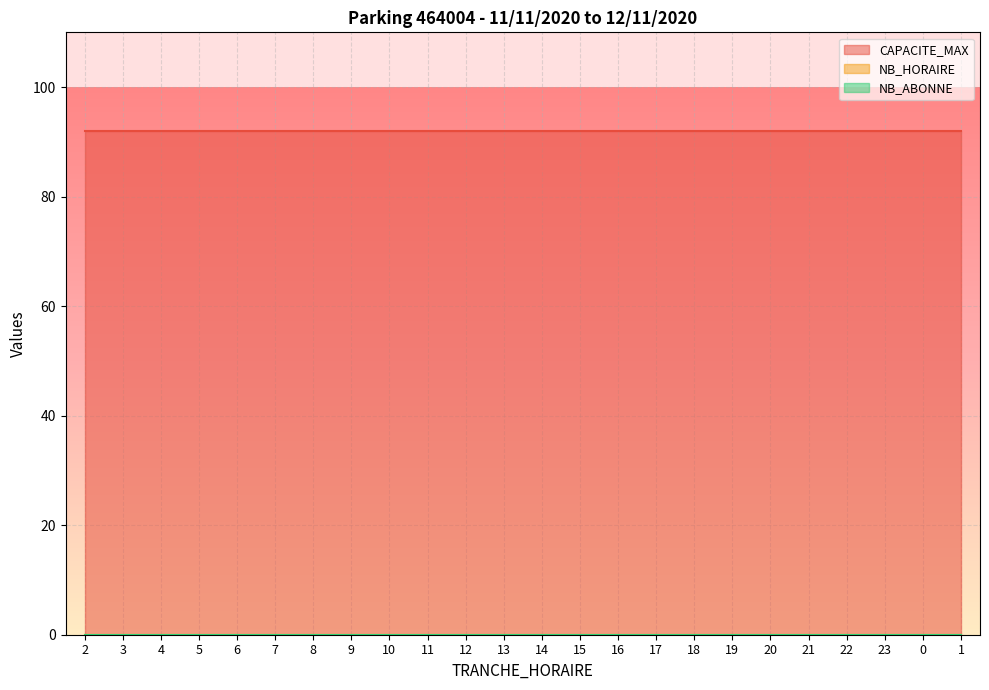

What is the sum of all CAPACITE_MAX values?

2208